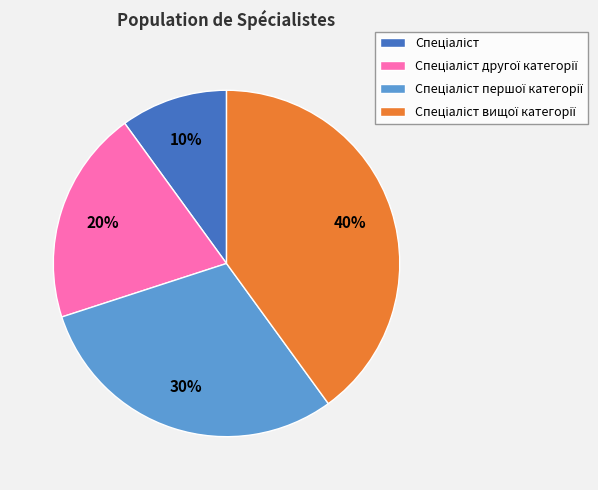

To the nearest percent, what is the difference between the largest and smallest slice percentages?

30%